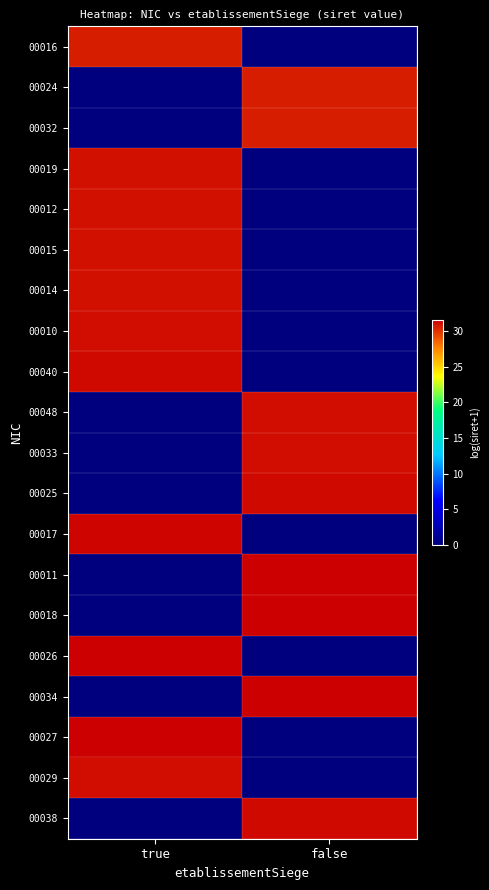

Reading left to right, extract all data points from this chart.

00016: true=30.7	false=0.0
00024: true=0.0	false=30.7
00032: true=0.0	false=30.7
00019: true=31.0	false=0.0
00012: true=31.0	false=0.0
00015: true=31.0	false=0.0
00014: true=31.1	false=0.0
00010: true=31.1	false=0.0
00040: true=31.3	false=0.0
00048: true=0.0	false=31.2
00033: true=0.0	false=31.2
00025: true=0.0	false=31.3
00017: true=31.4	false=0.0
00011: true=0.0	false=31.5
00018: true=0.0	false=31.6
00026: true=31.6	false=0.0
00034: true=0.0	false=31.6
00027: true=31.5	false=0.0
00029: true=31.2	false=0.0
00038: true=0.0	false=31.3